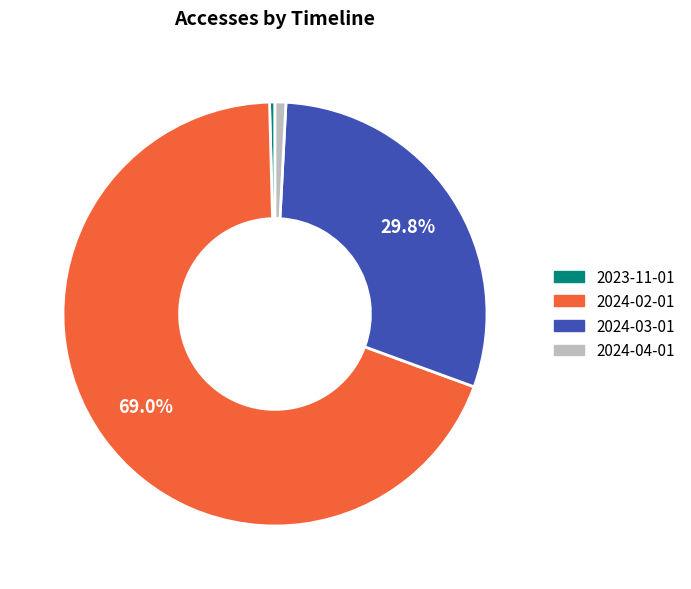

To the nearest percent, what portion does 2024-04-01 represent?

1%